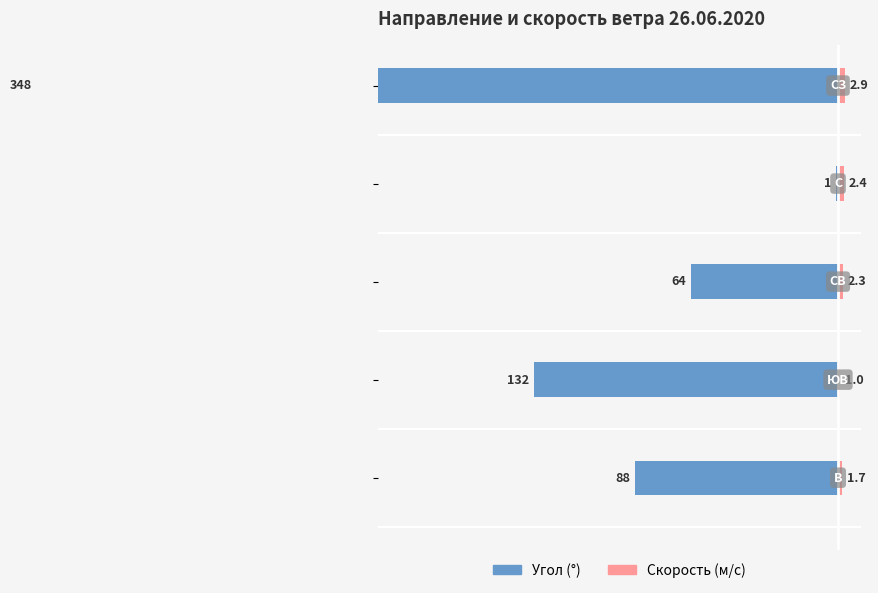

Where does the Угол (°) series first go above -88?

−150